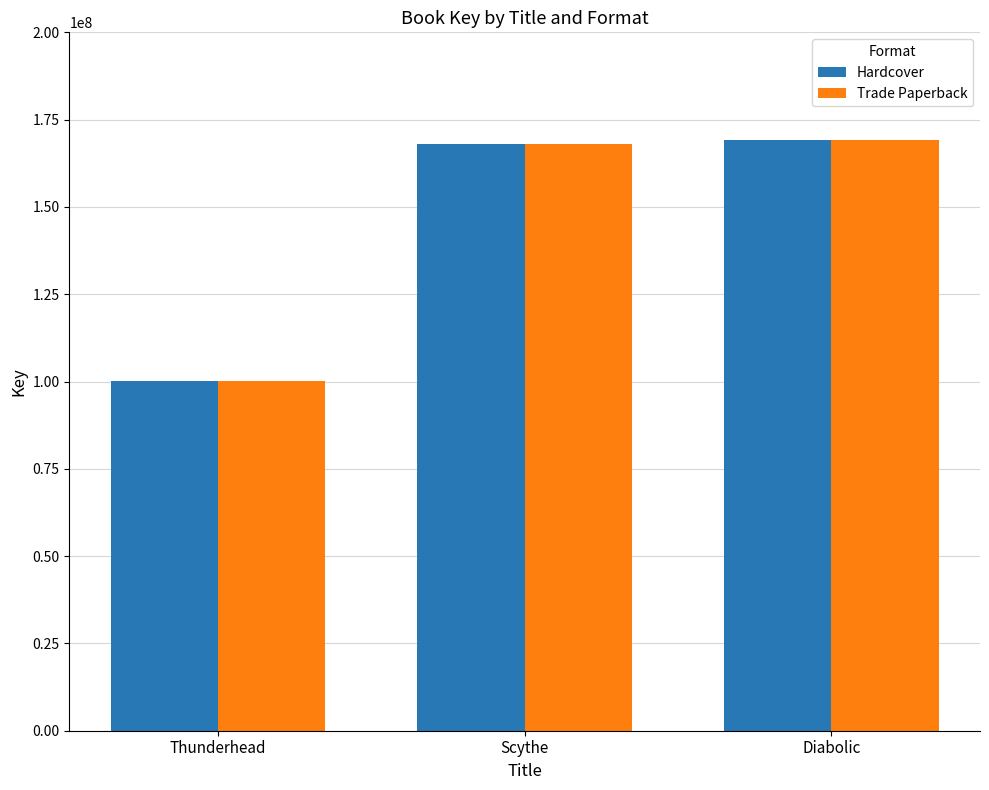

The Trade Paperback series shows 100196160 at Thunderhead. True or false?

True